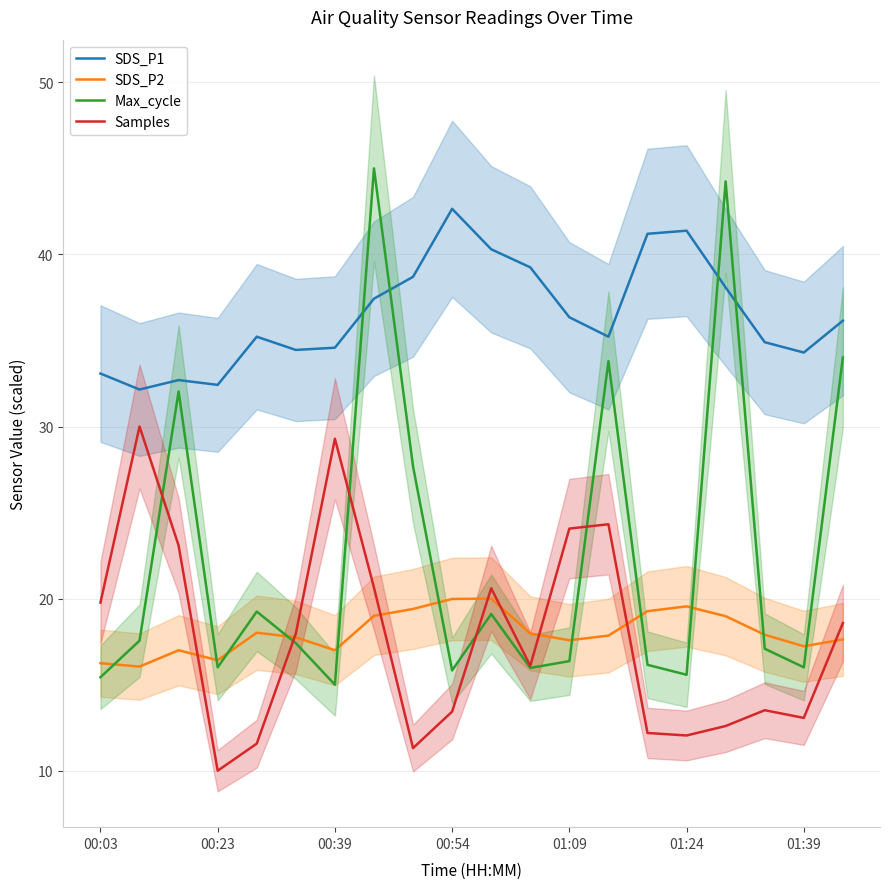

Which series has the largest total across all categories?

SDS_P1